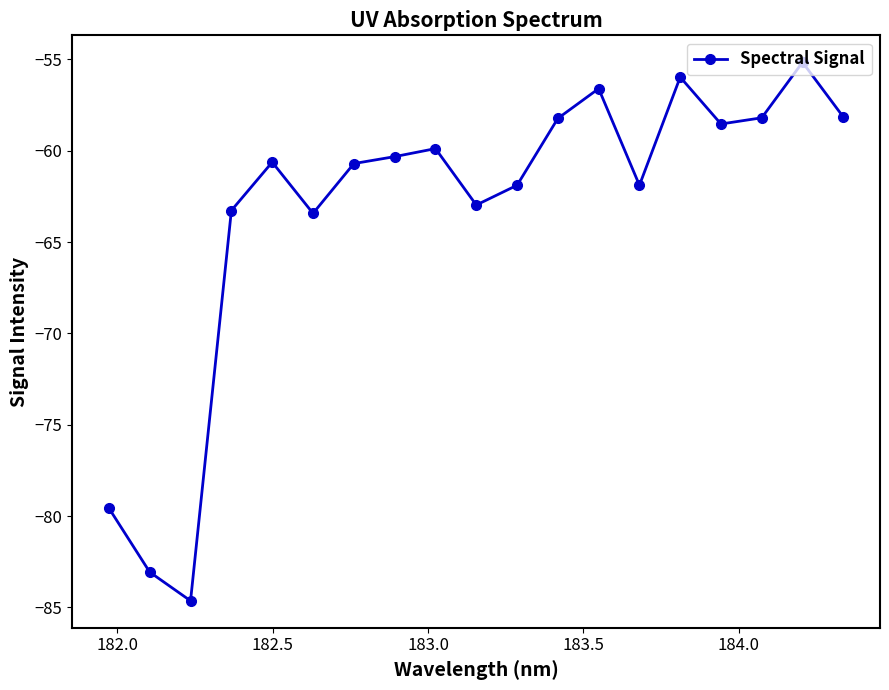

What is the minimum value shown in the chart?

-84.6